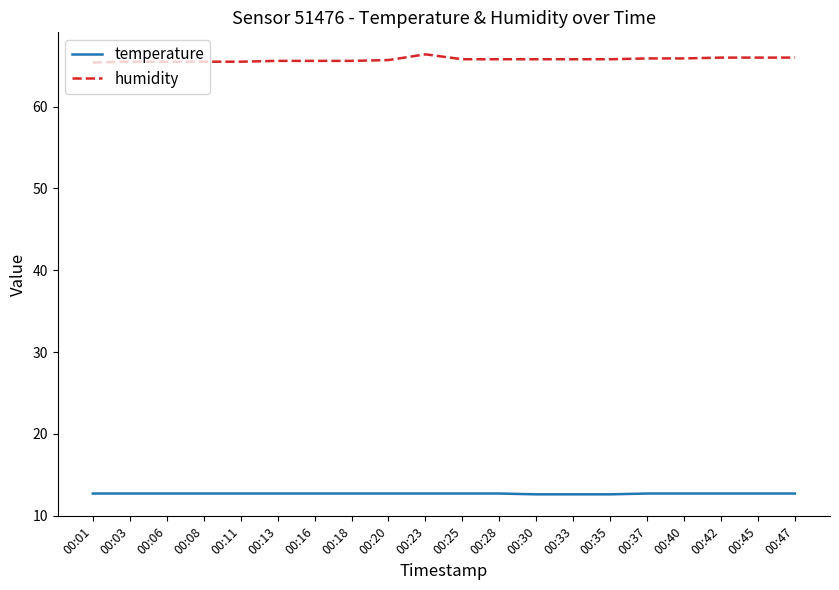

Is the value of temperature at 00:06 greater than the value of humidity at 00:01?

No